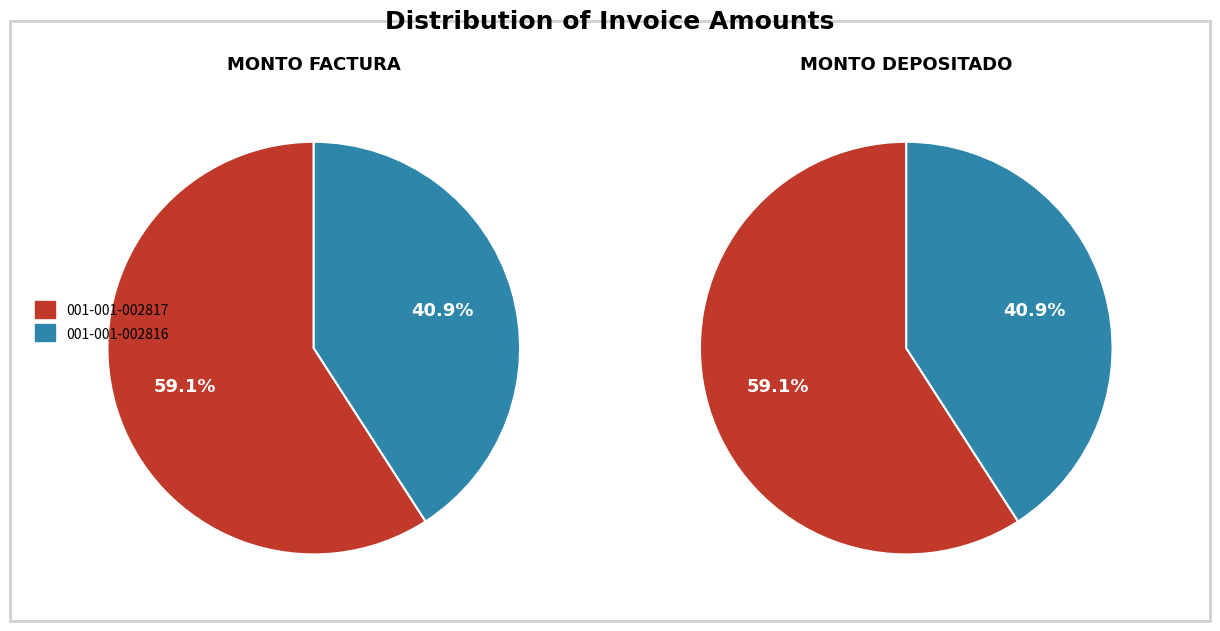

To the nearest percent, what portion does 001-001-002817 represent?

59%